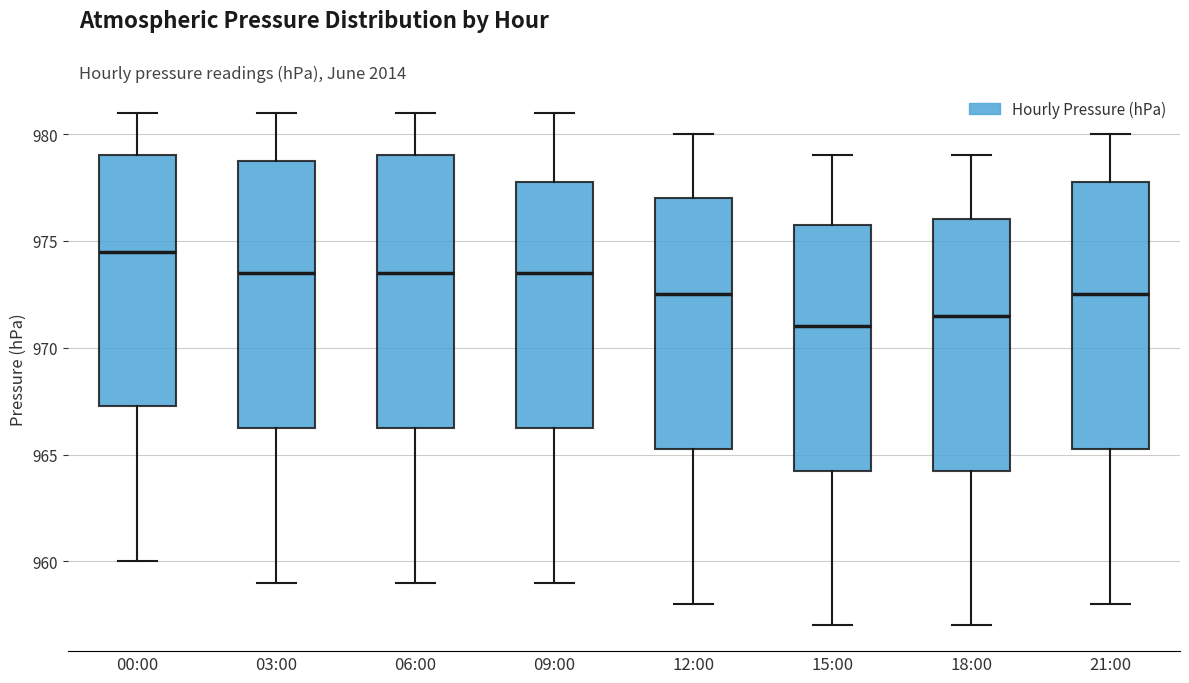

Which box's median line is the highest?

00:00